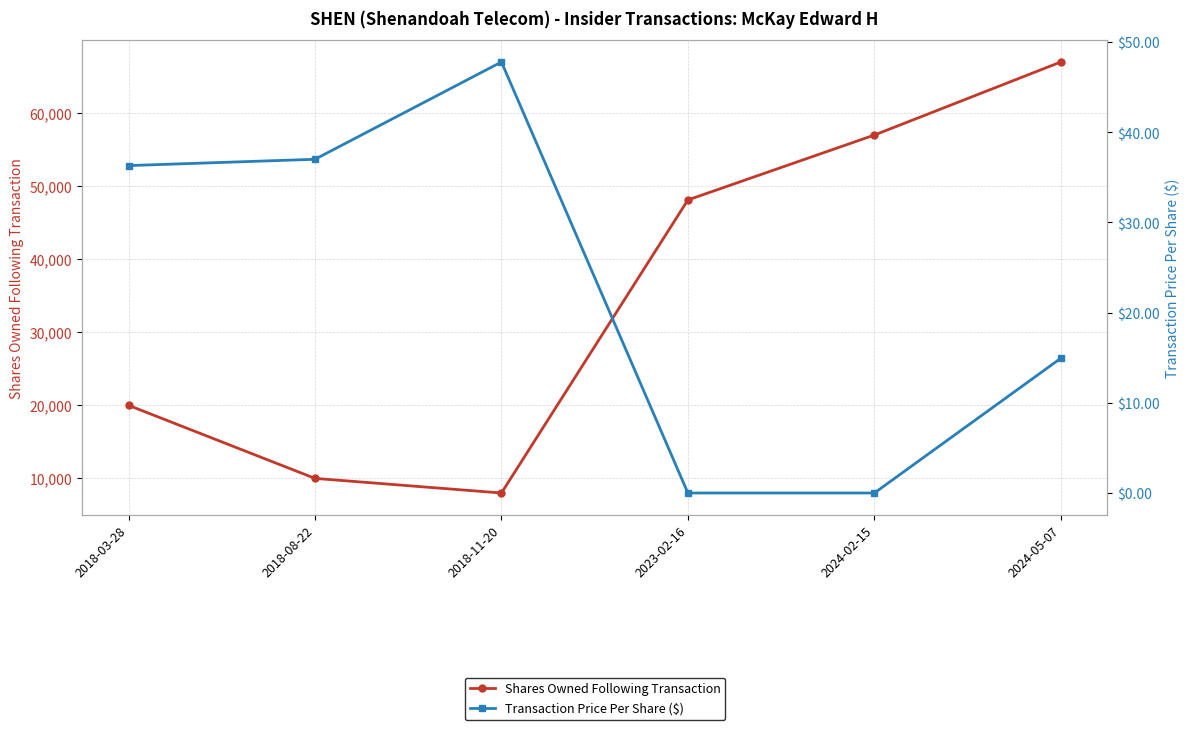

True or false: Transaction Price Per Share ($) has a value of 14.9 at 2024-05-07.

True